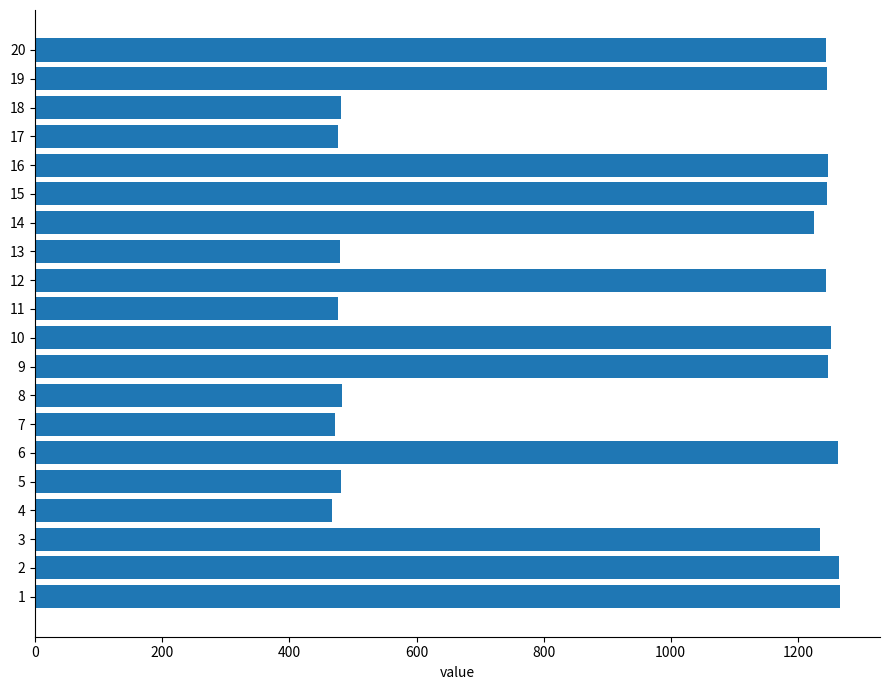

What is the ratio of the value at 1 to the value at 6?

1.0